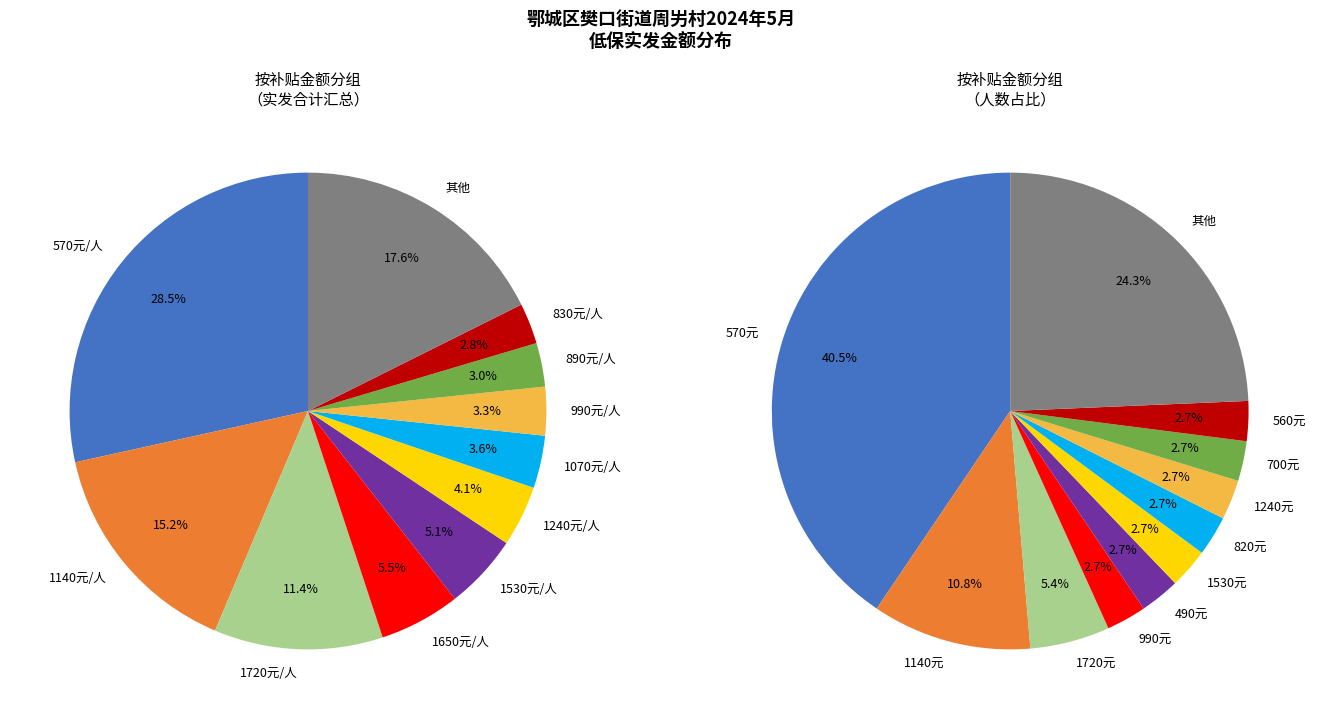

Is 洪福泉 the majority of the pie?

No